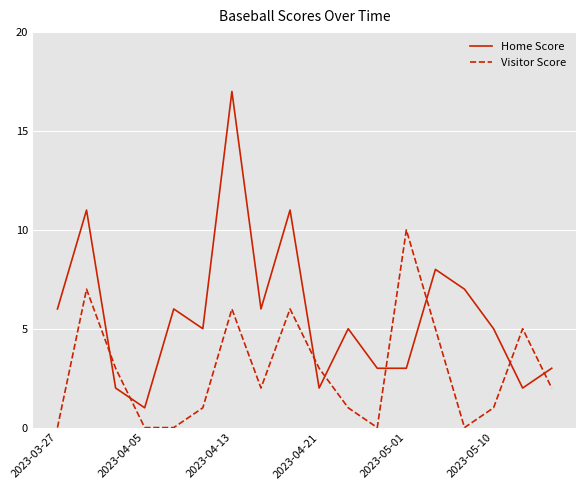

Which series has the largest total across all categories?

Home Score